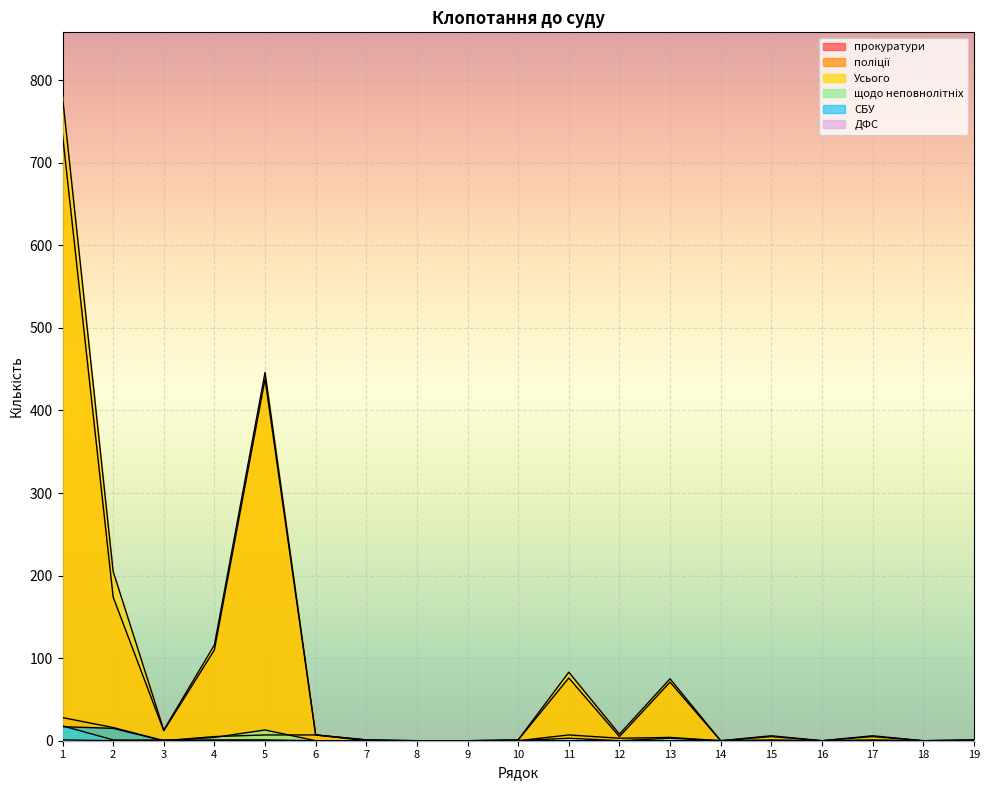

The value of поліції at 15 is 9. True or false?

False